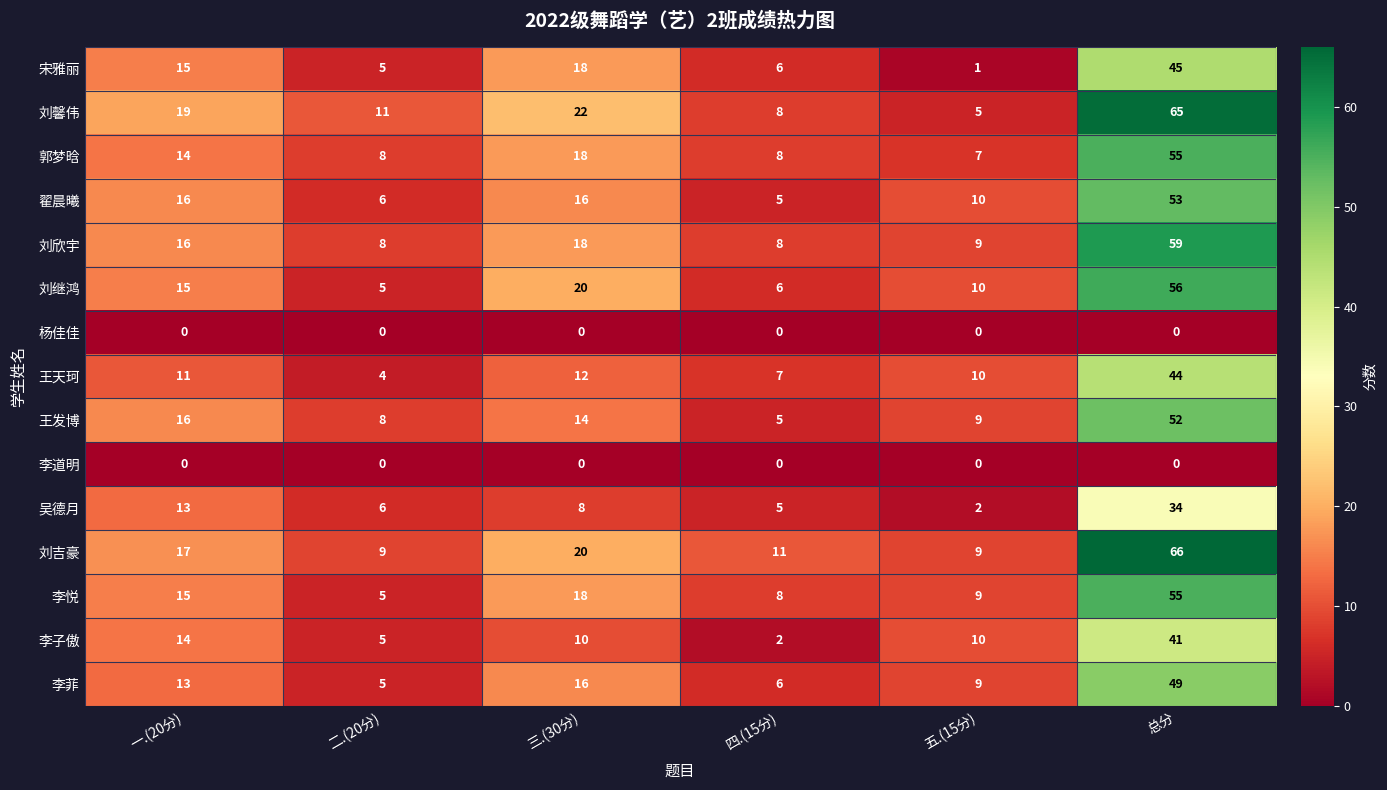

Rank the categories by 王发博 value from highest to lowest.

总分, 一.(20分), 三.(30分), 五.(15分), 二.(20分), 四.(15分)